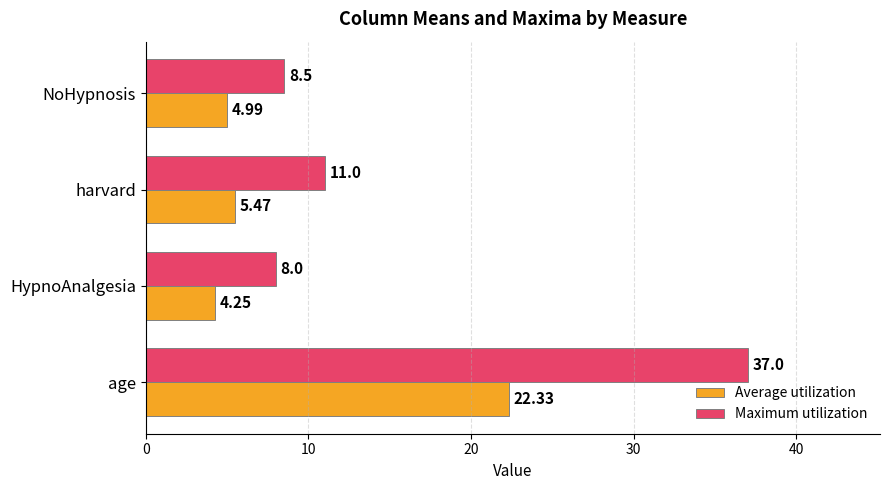

What is the sum of the Maximum utilization values at HypnoAnalgesia and age?

45.0